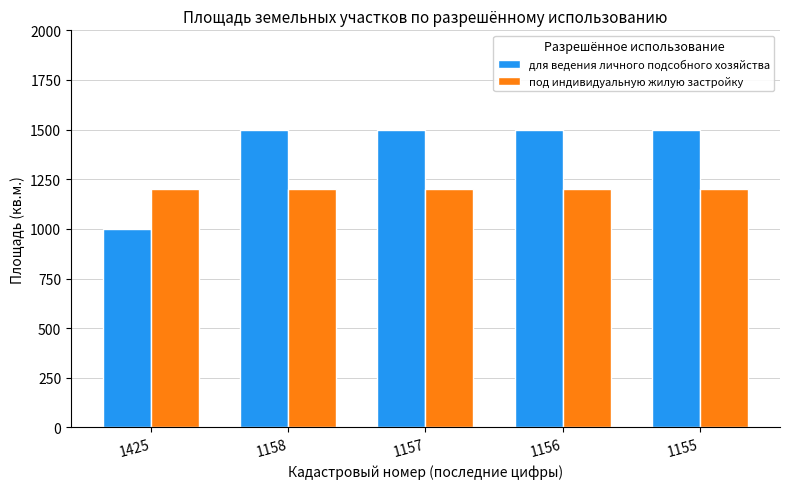

Which series has the largest range (max minus min)?

для ведения личного подсобного хозяйства